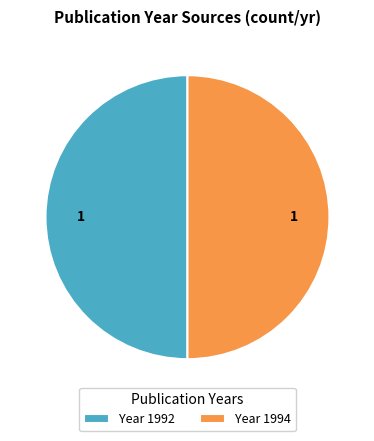

Is it true that Year 1994 is 41% of the pie?

False